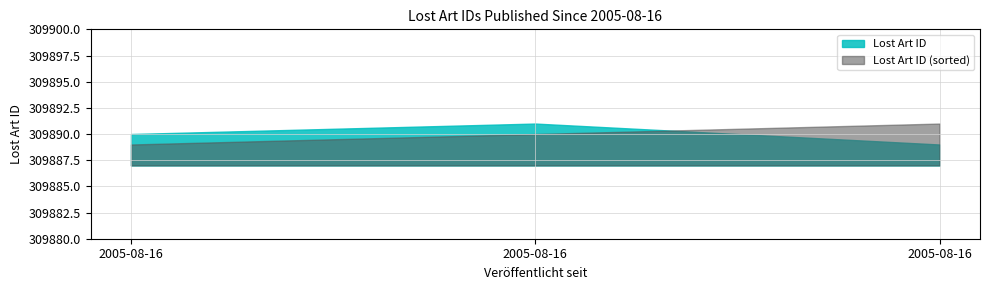

What is the change in value from 2005-08-16 to 2005-08-16?

-1